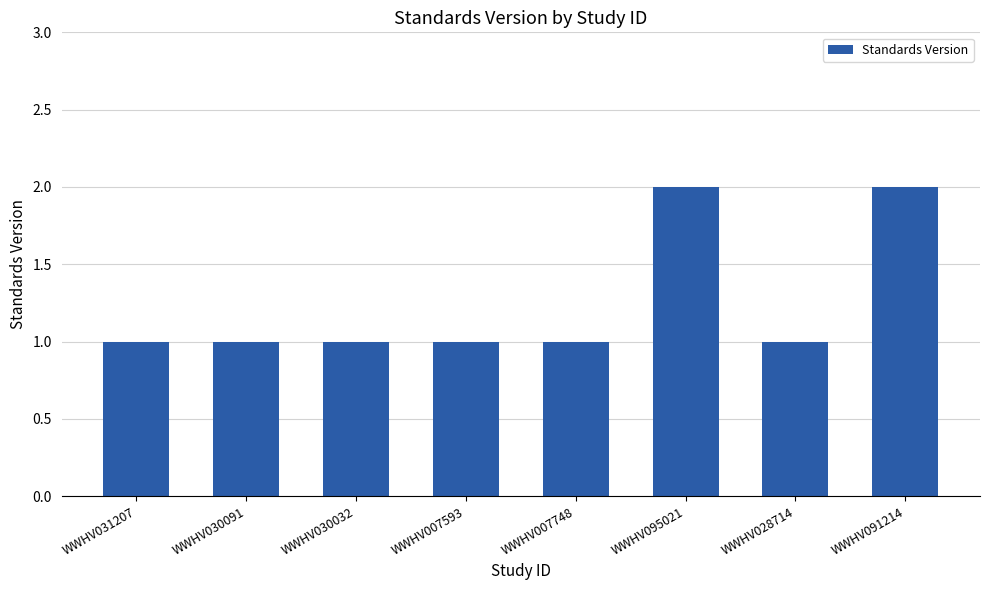

What is the label of the 4th bar from the right?

WWHV007748